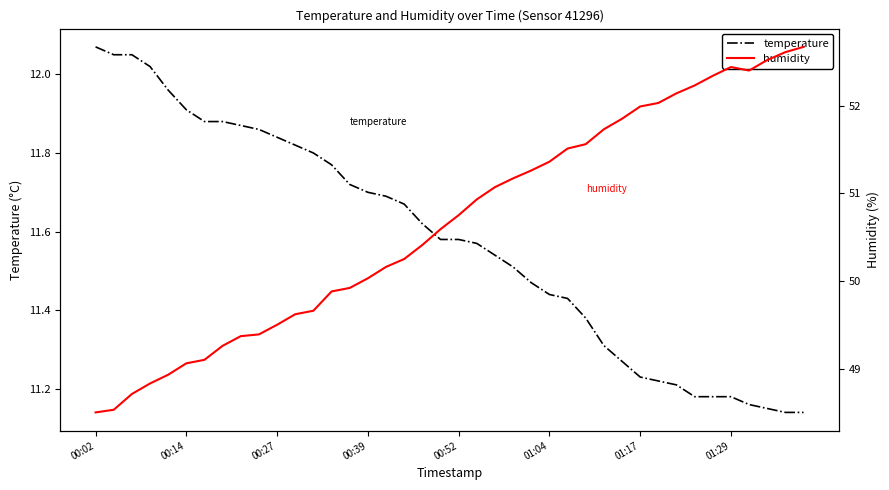

What are all the series names shown in the legend?

temperature, humidity